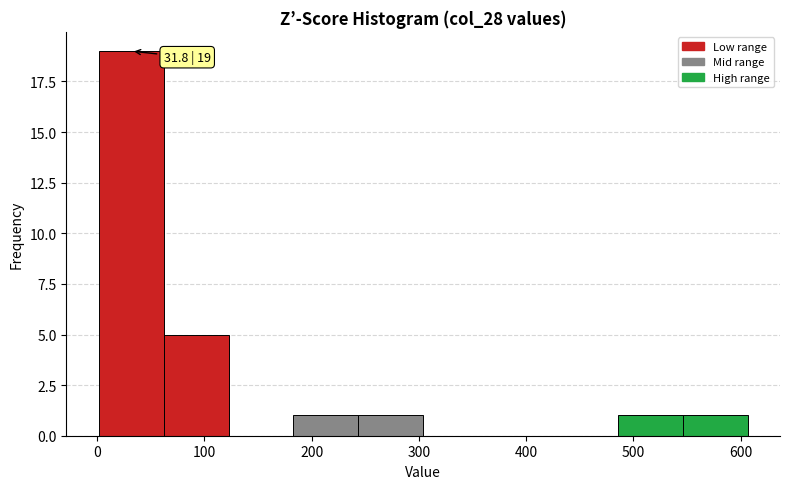

Over which range of the x-axis is the bar tallest?

0 to 60